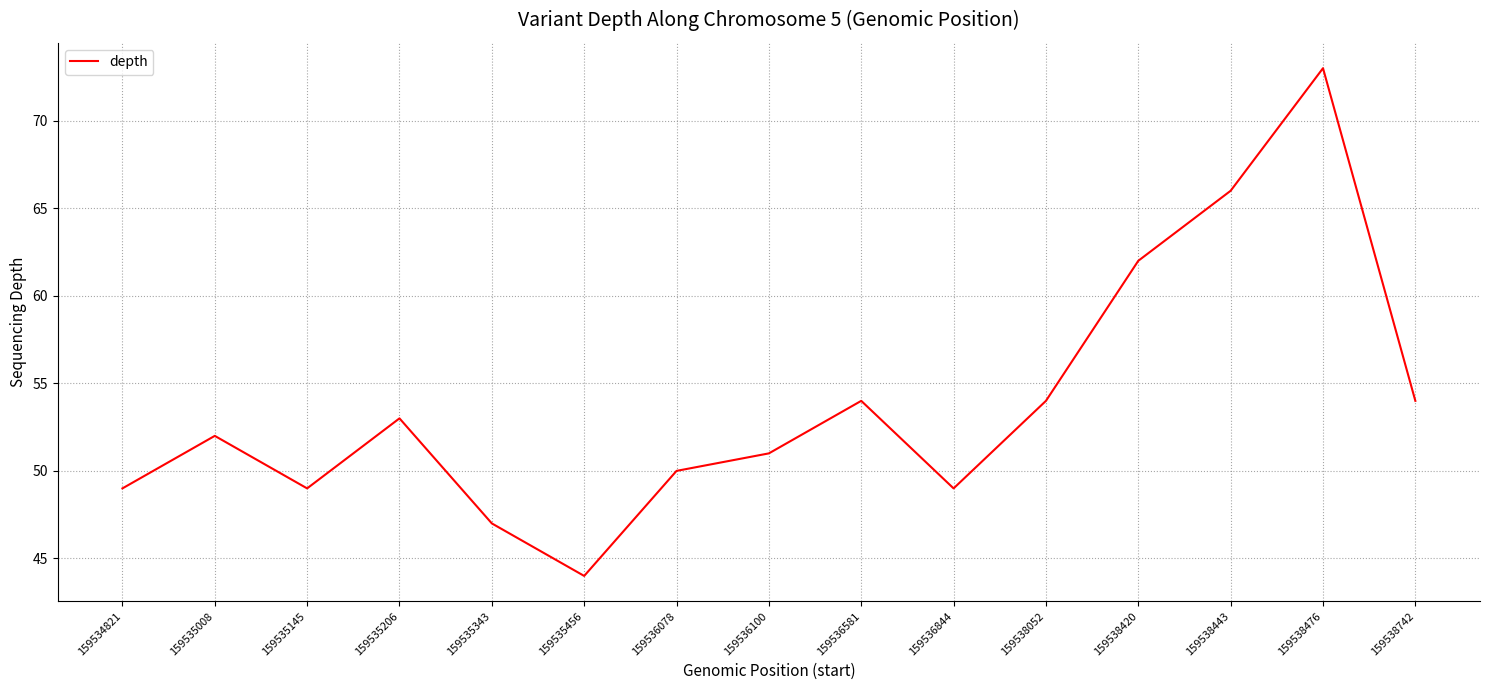

What is the difference between the maximum and minimum values?

29